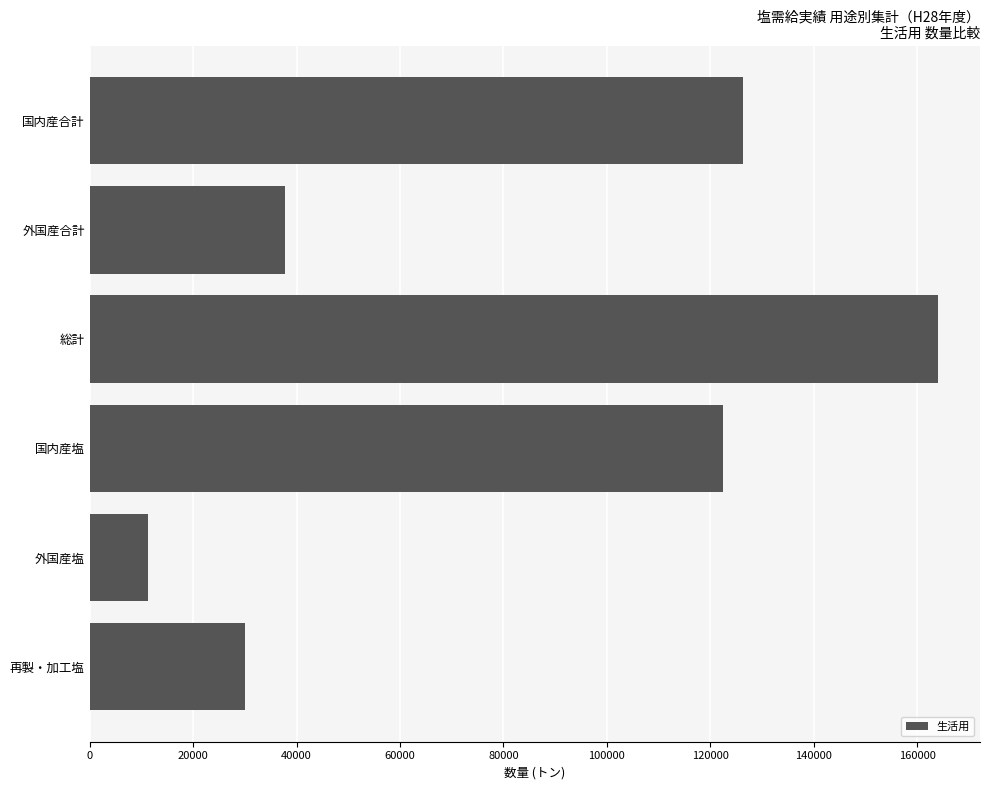

At which category does the chart reach its minimum across all series?

外国産塩